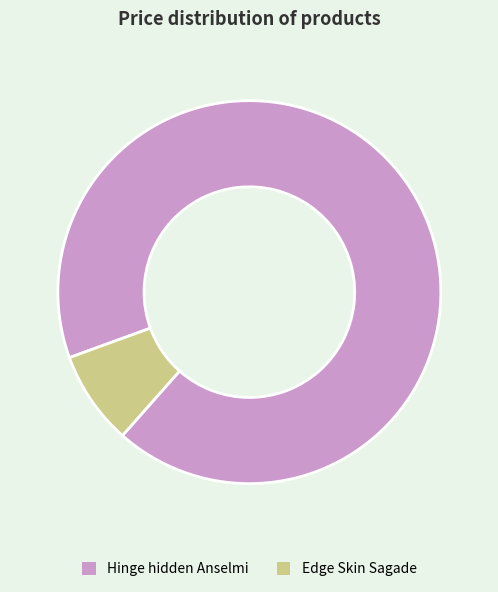

The Edge Skin Sagade slice represents 1% of the pie. True or false?

False